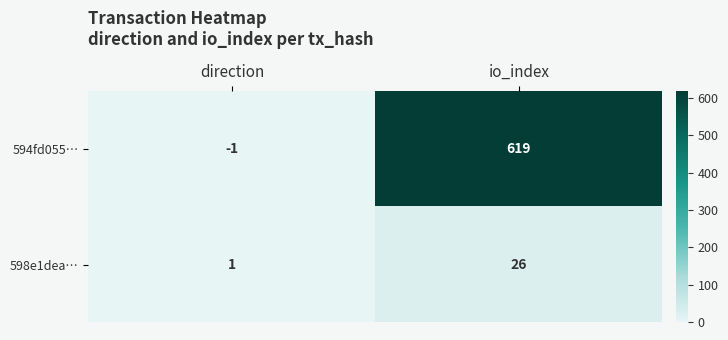

What is the sum of the 594fd055… values at io_index and direction?

618